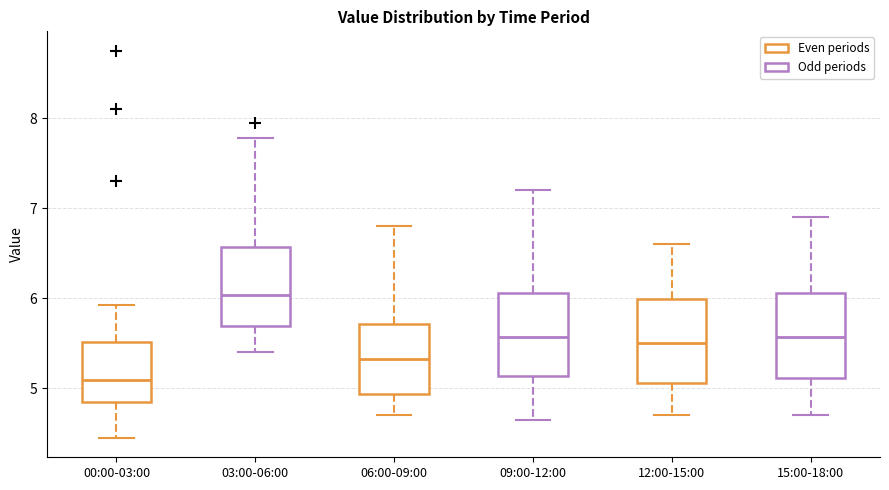

Which box's median line is the lowest?

00:00-03:00